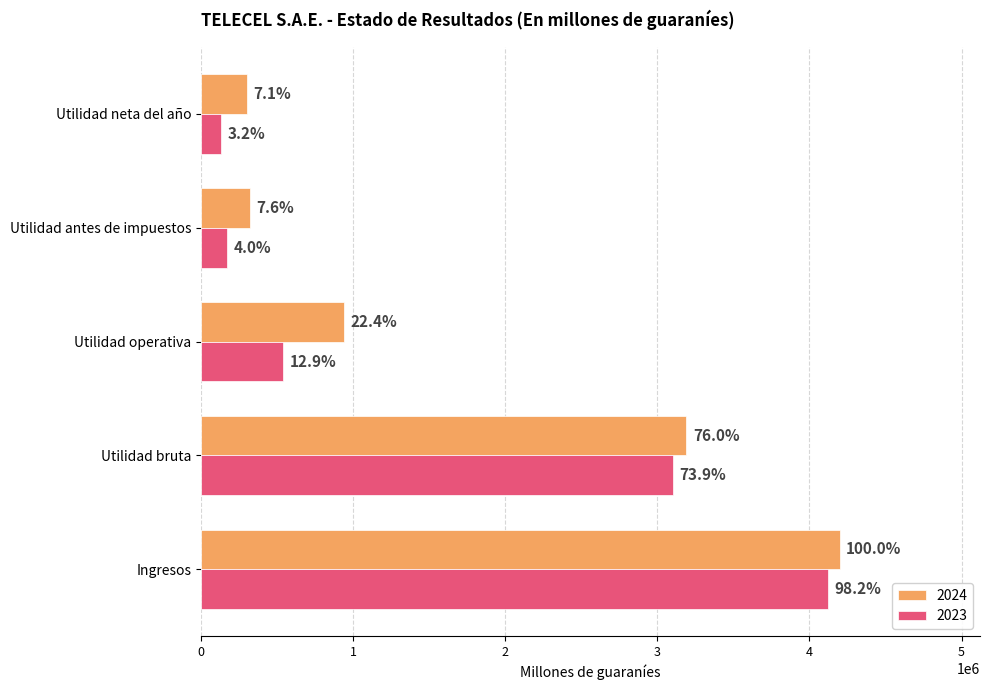

Reading right to left, what are all the values shown in this chart?

2024: 299091	321020	940294	3191043	4197888
2023: 132446	169634	540058	3102148	4122942